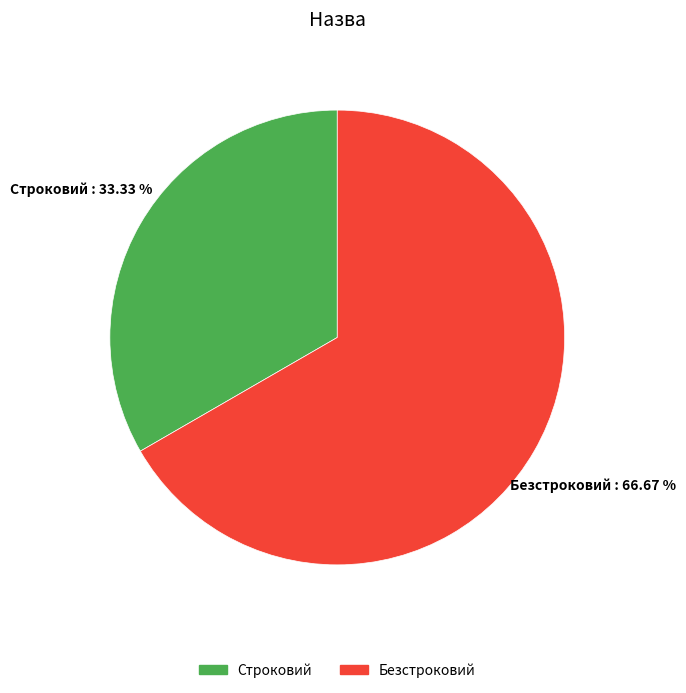

Does Строковий account for over 50% of the chart?

No